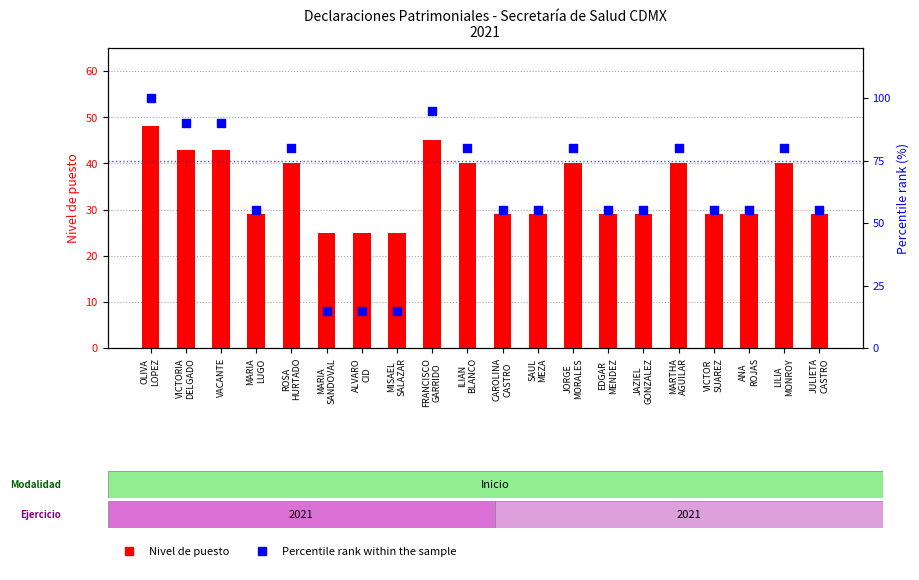

What is the total value across all series at MARTHA
AGUILAR?

120.0